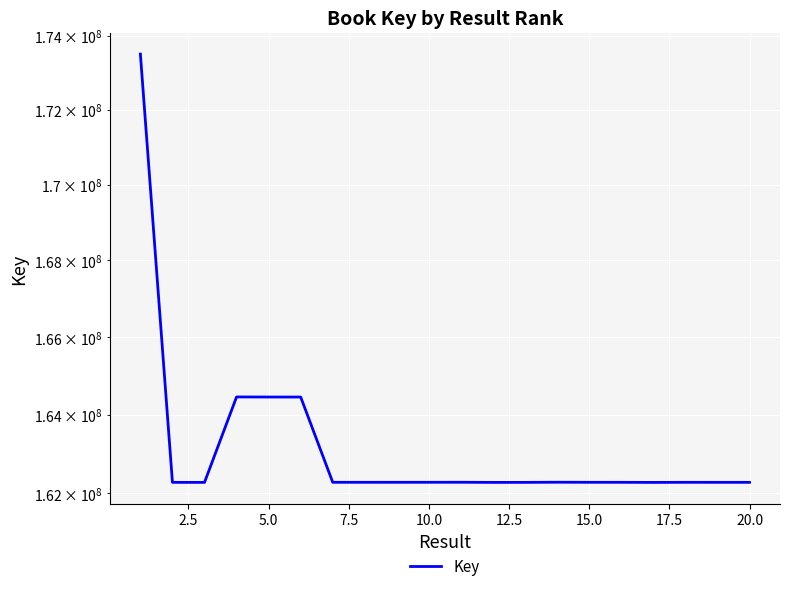

True or false: the data has more than 2 interior local peaks.

True